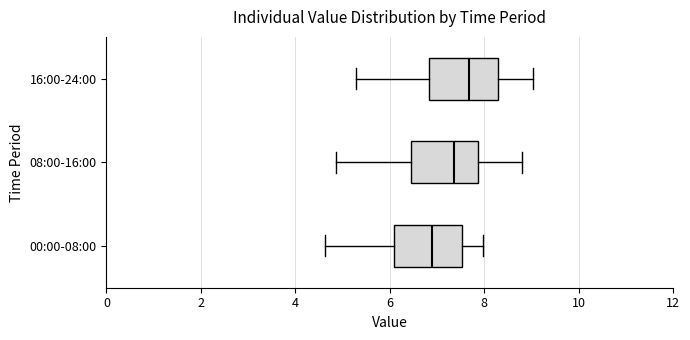

Reading bottom to top, read every box against the x-axis: the position of its median line, the range the box covers, and the ends of its whiskers. The values are not printed on the chart, so give them approximately, as read against the axis.

00:00-08:00: median 6.8, box 6.0 to 7.6, whiskers 4.6 to 8.0
08:00-16:00: median 7.4, box 6.4 to 7.8, whiskers 4.8 to 8.8
16:00-24:00: median 7.6, box 6.8 to 8.2, whiskers 5.2 to 9.0